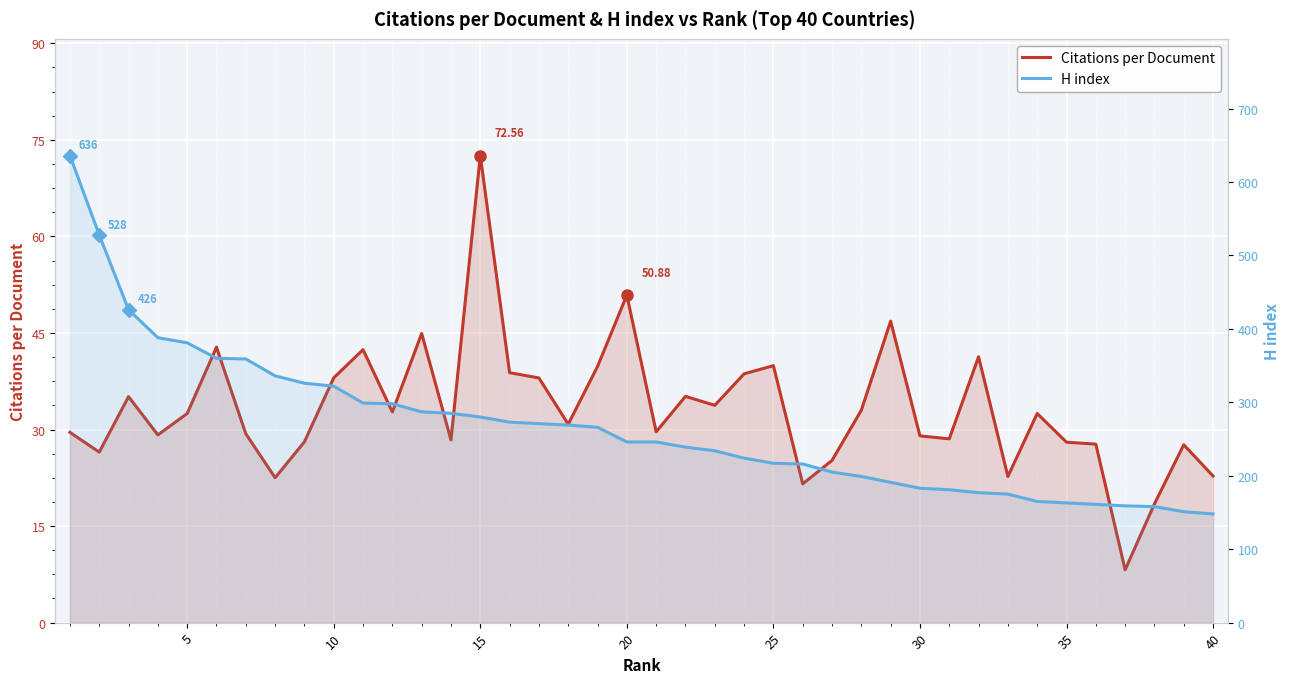

How many data points in H index are above 246?

19